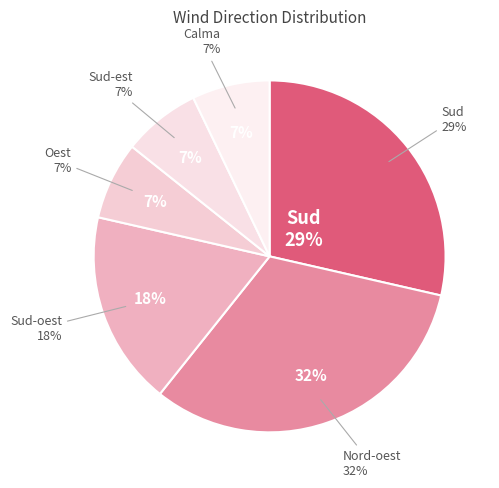

To the nearest percent, what is the difference between the Oest and Nord-oest slice percentages?

25%